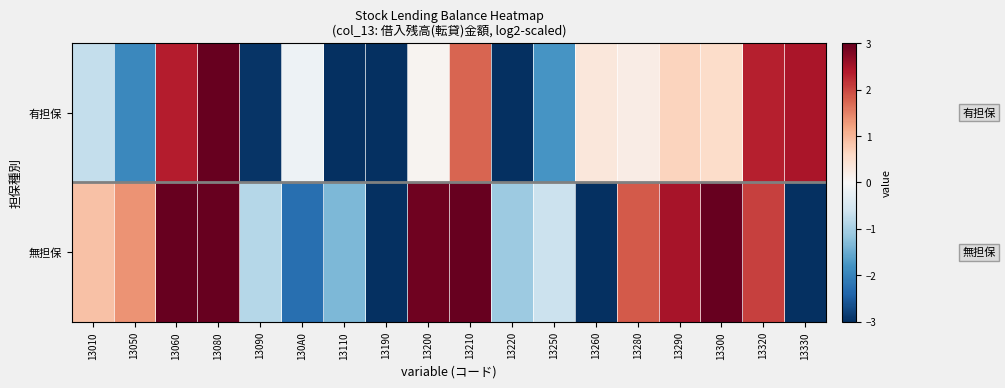

At how many categories does at least one series exceed 10?

1